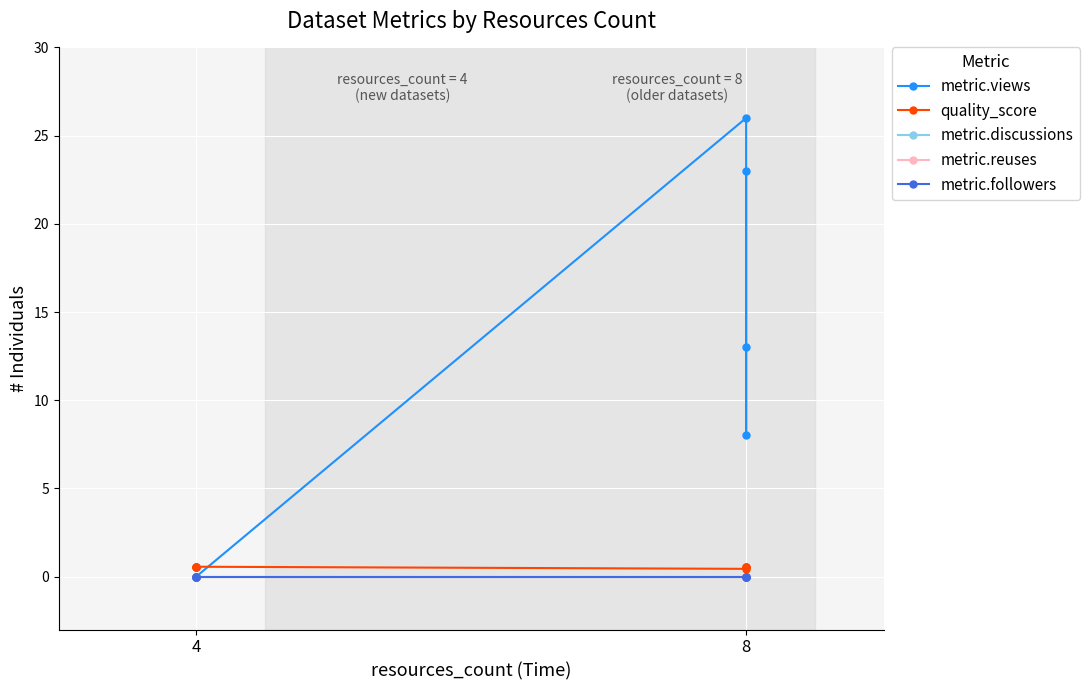

True or false: metric.followers and metric.discussions cross at least once.

False